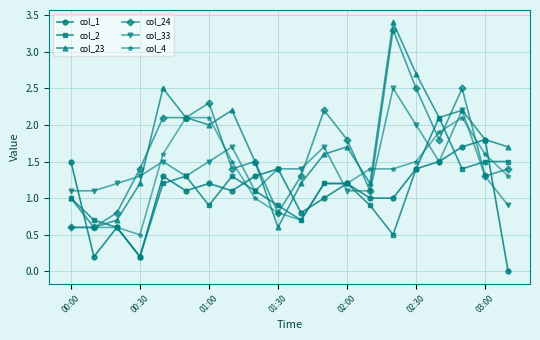

What is the average value of the col_33 series?

1.4